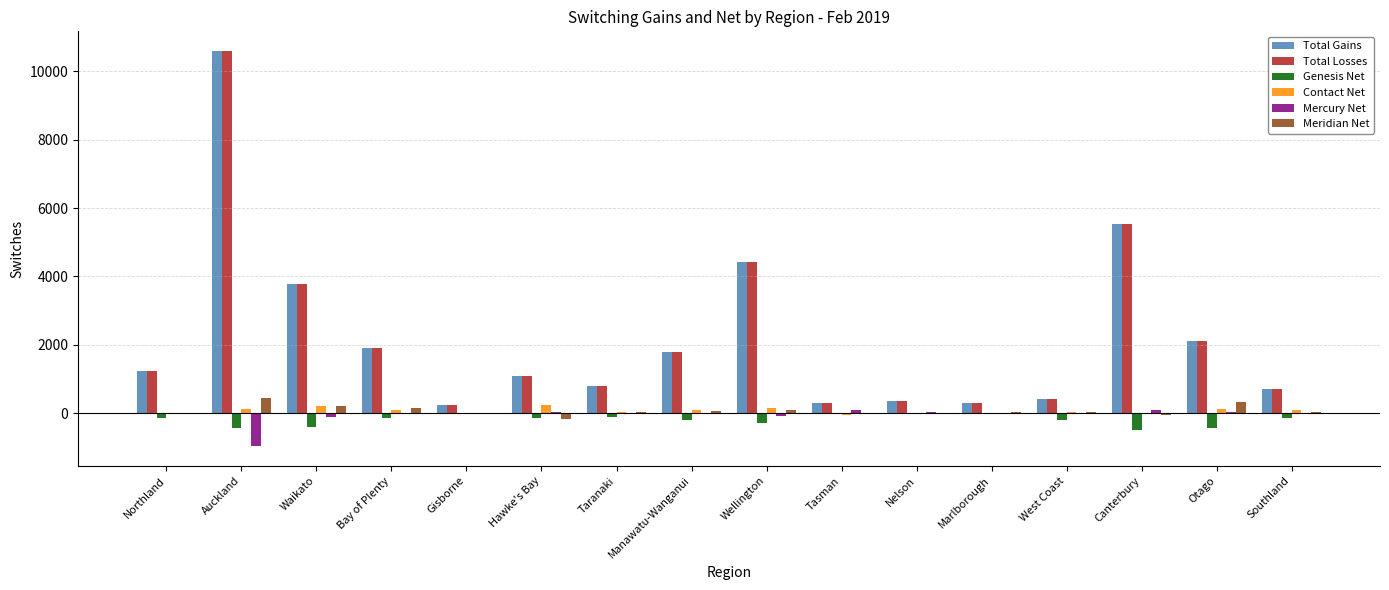

True or false: Total Gains has a value of 3773 at Waikato.

True